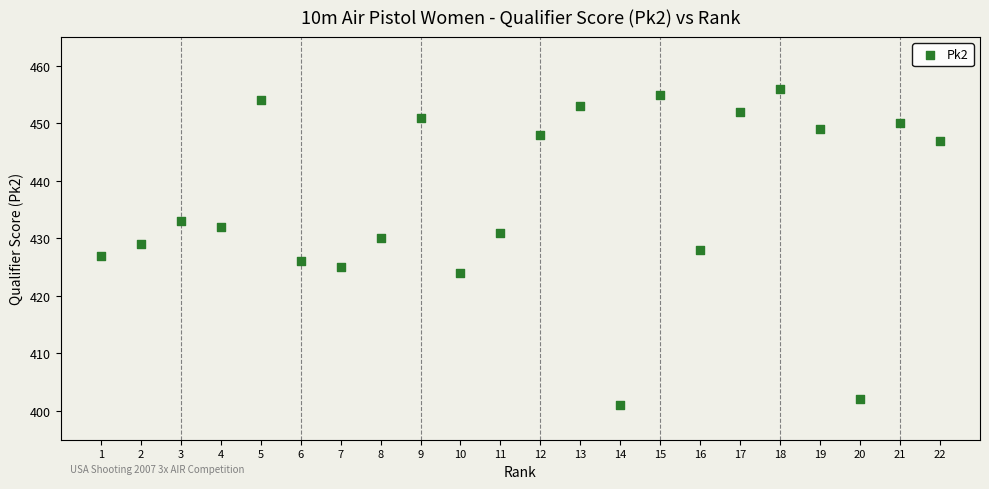

What is the range of X values (max minus min)?

21